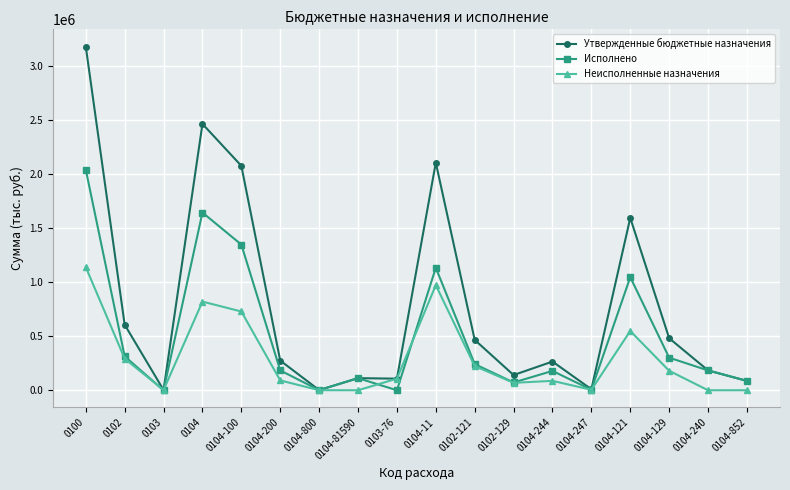

How many data points in Неисполненные назначения are less than 107428?

9